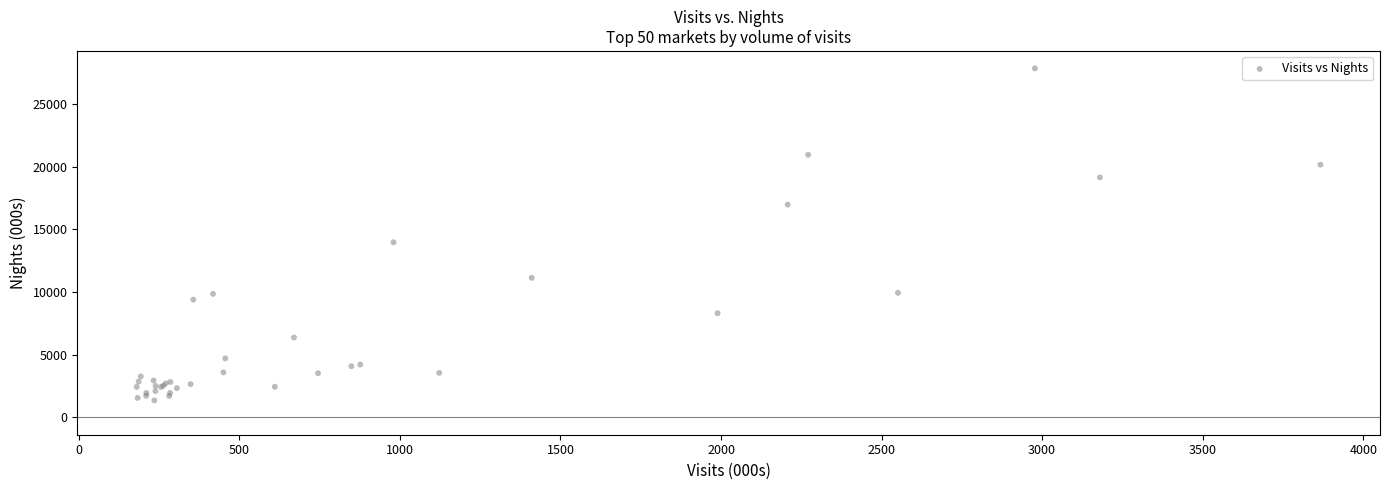

What Y value in the scatter plot is closest to 14593?

13964.6